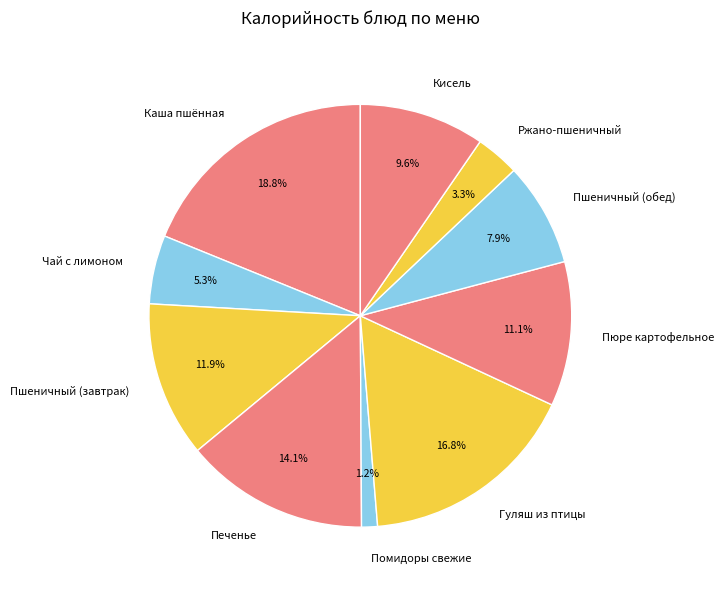

Count the number of slices in the pie.

10